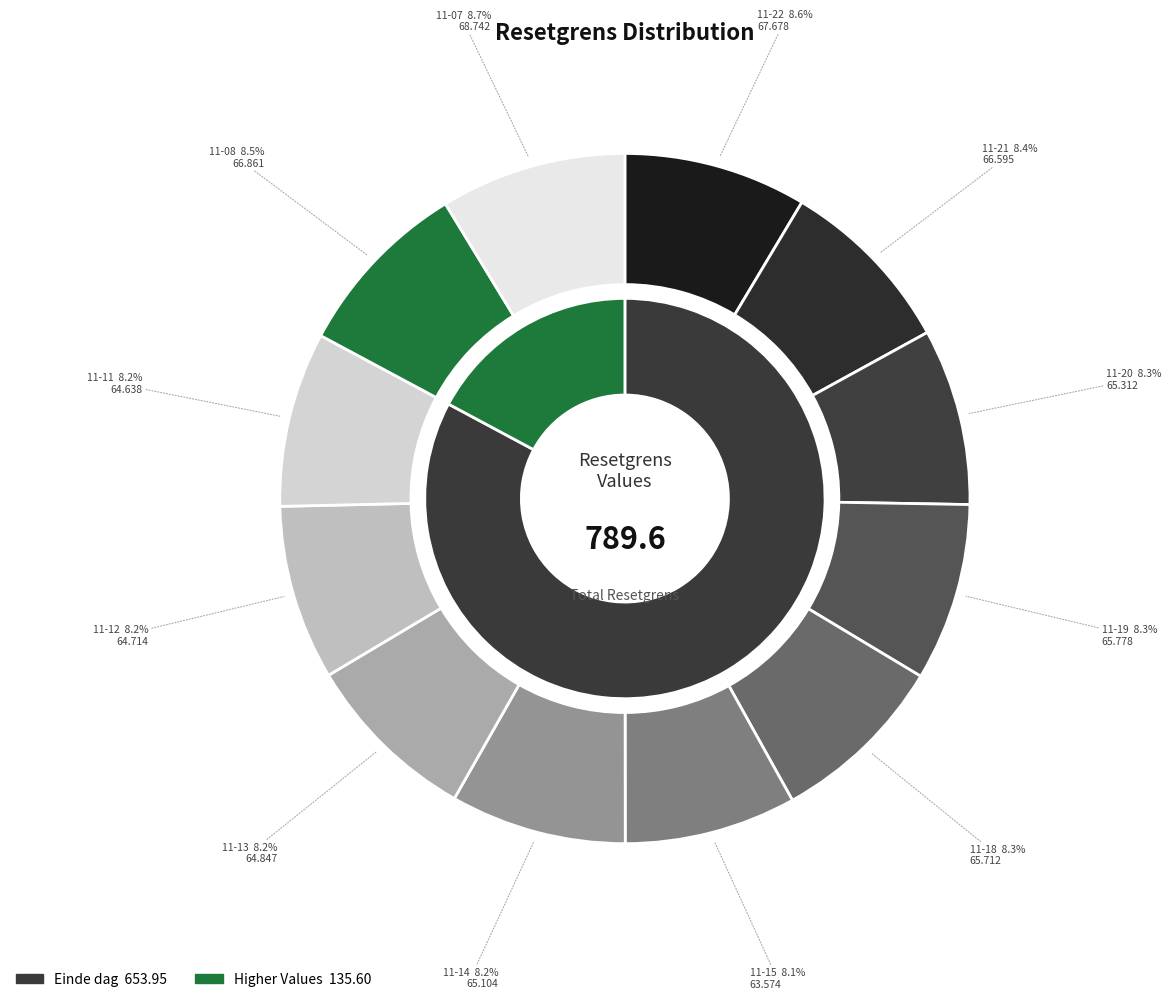

How much of the chart is everything except 2024-11-15?

91.9%